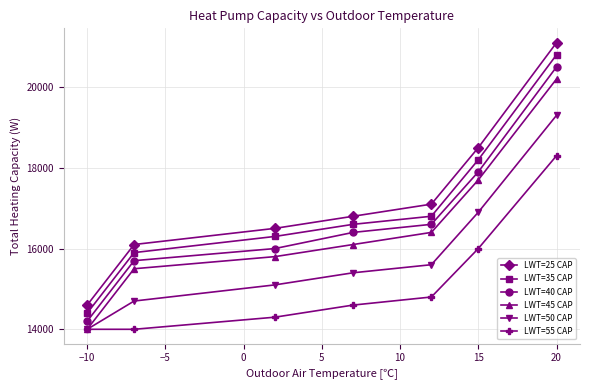

What are all the series names shown in the legend?

LWT=25 CAP, LWT=35 CAP, LWT=40 CAP, LWT=45 CAP, LWT=50 CAP, LWT=55 CAP